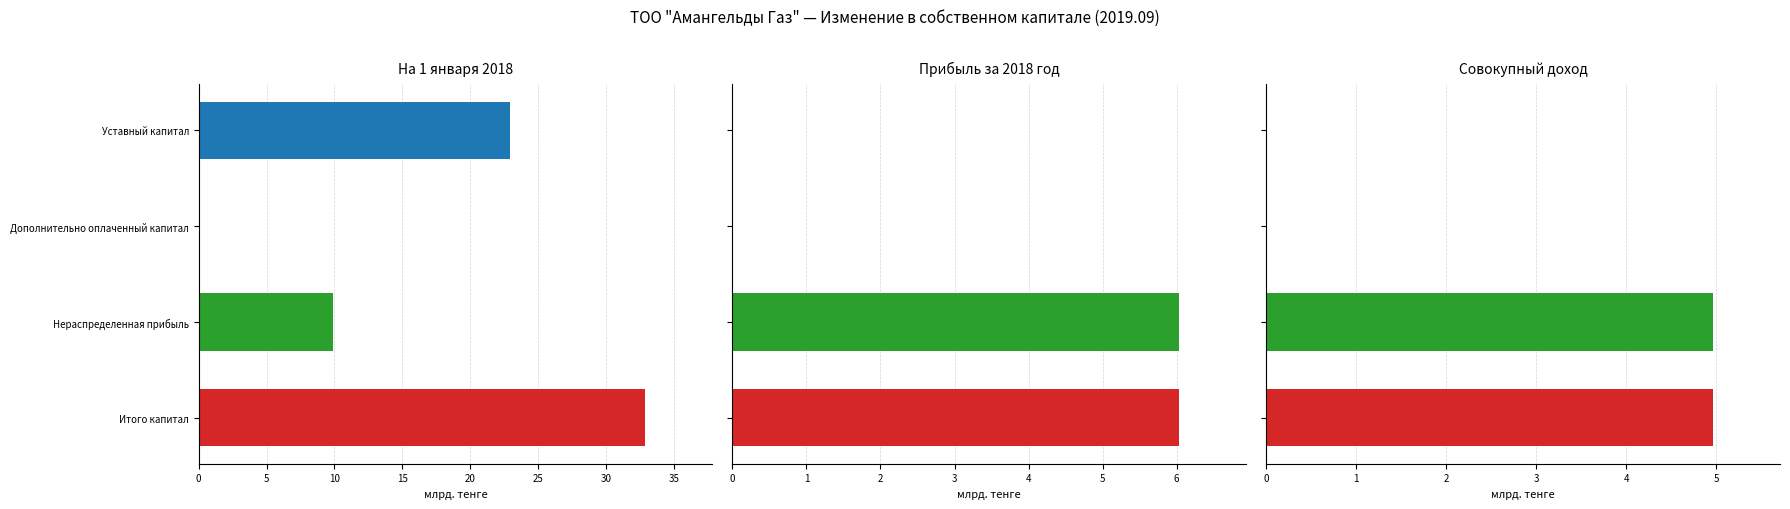

How many data points in На 1 января 2018 года are above 22?

2